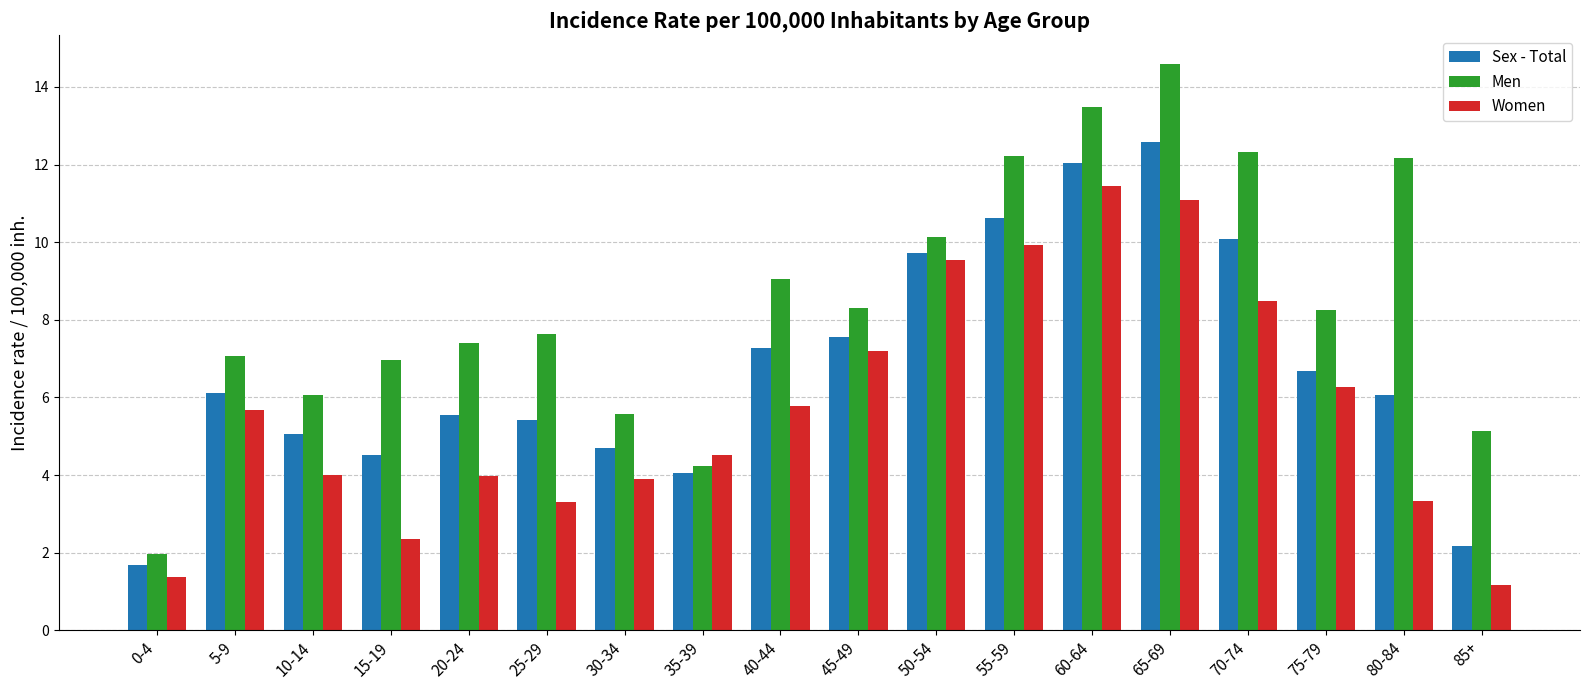

What is the difference between the maximum and minimum values in the Men series?

12.6